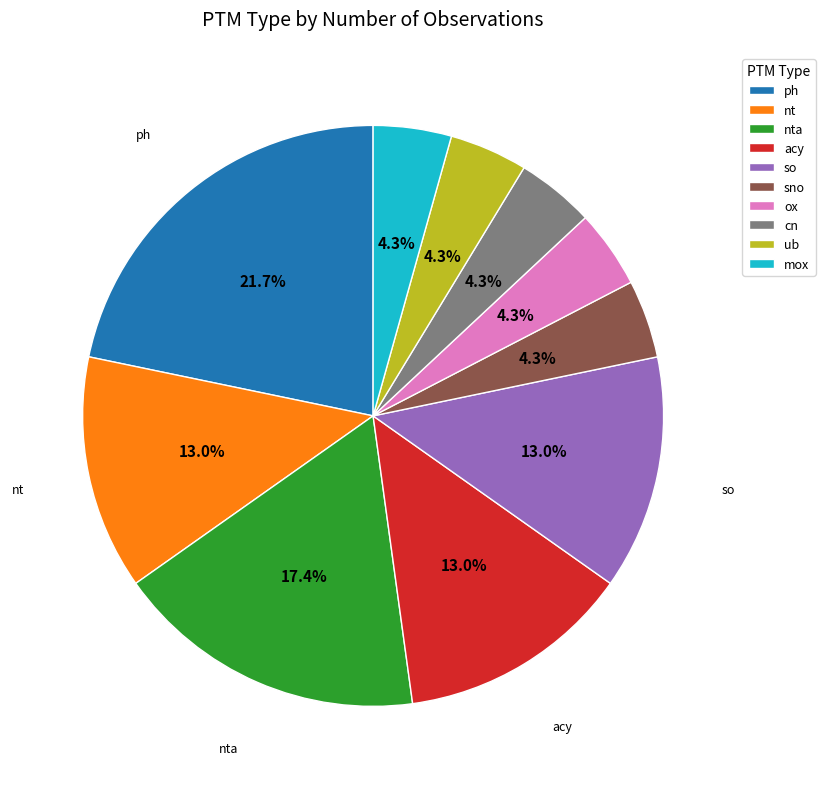

To the nearest percent, what portion does ub represent?

4%